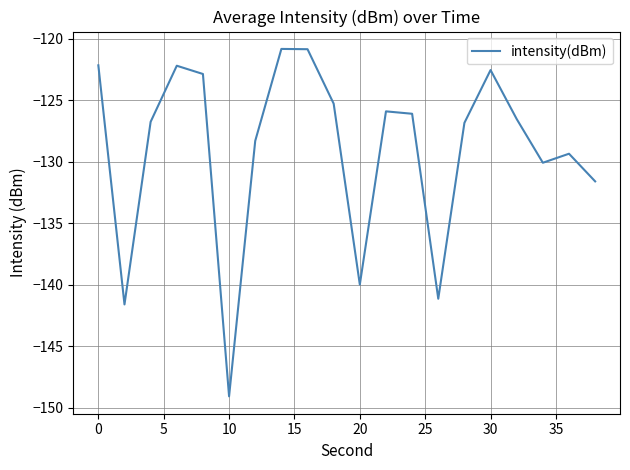

What is the smallest value displayed?

-149.1